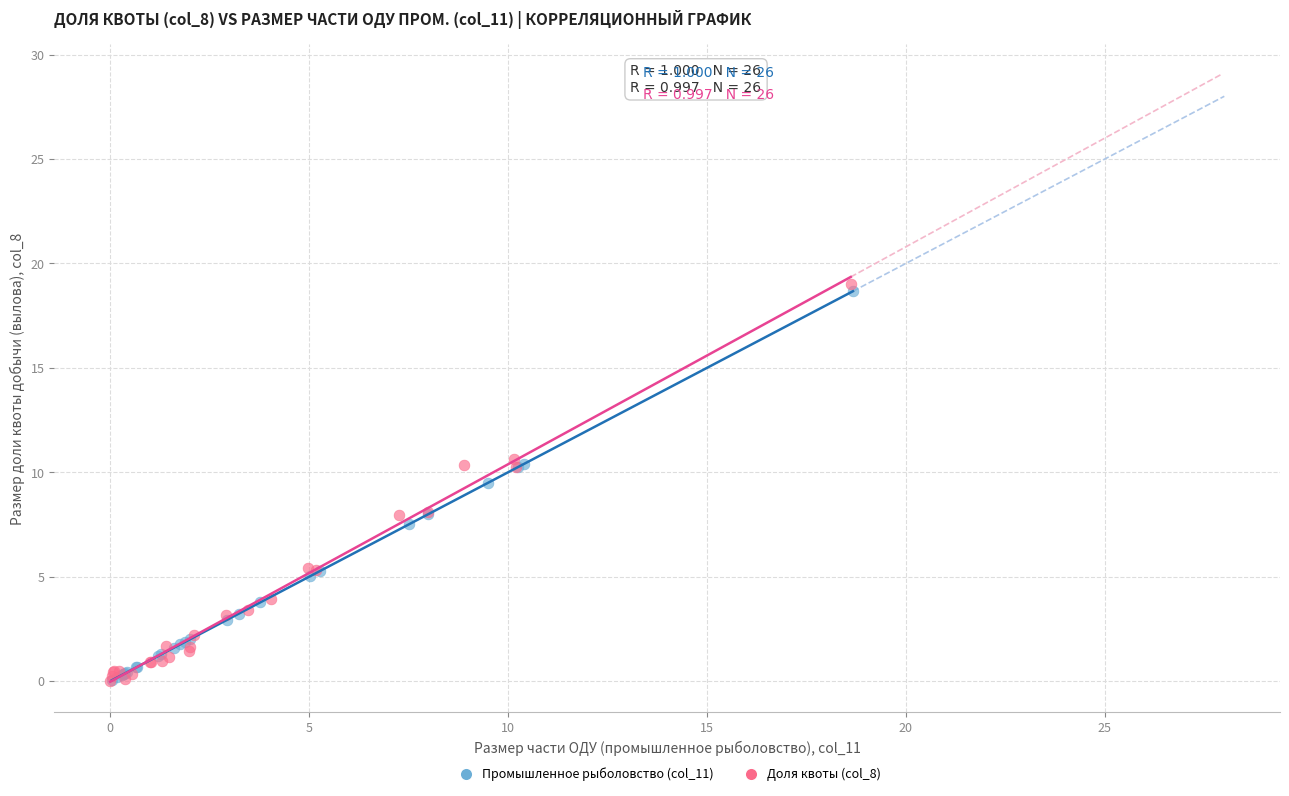

Which series has the largest Y range (max minus min)?

Доля квоты (col_8)